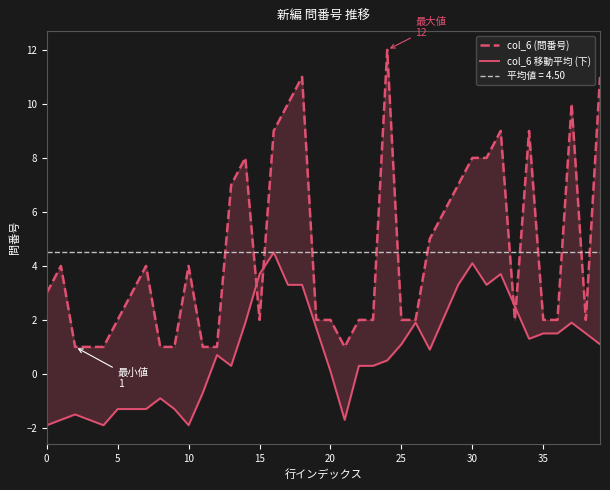

What is the difference between the col_6 移動平均 (下) values at 38 and 19?

0.2